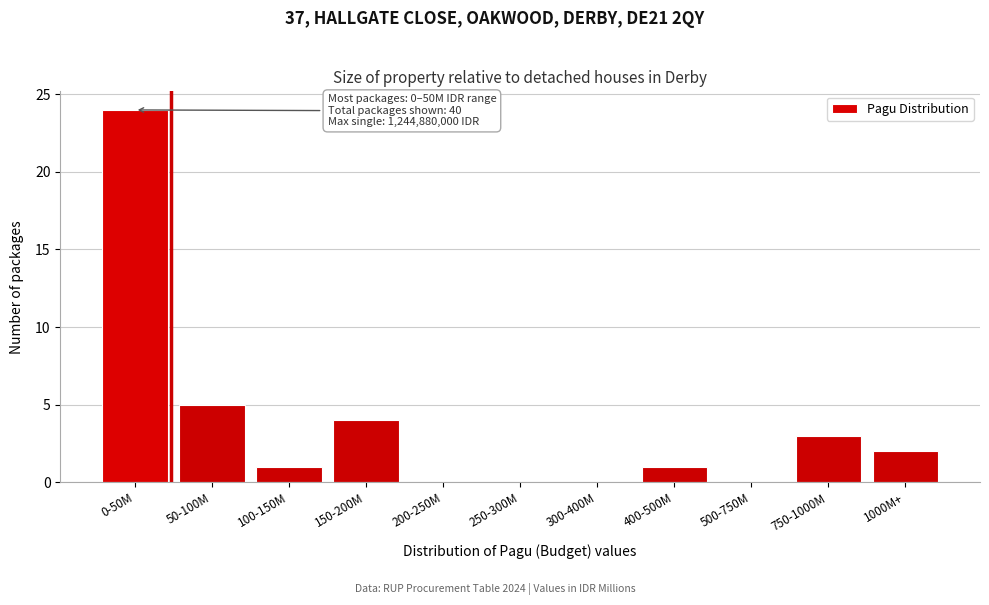

Reading left to right, transcribe all the data shown in this chart.

0-50M=24	50-100M=5	100-150M=1	150-200M=4	200-250M=0	250-300M=0	300-400M=0	400-500M=1	500-750M=0	750-1000M=3	1000M+=2